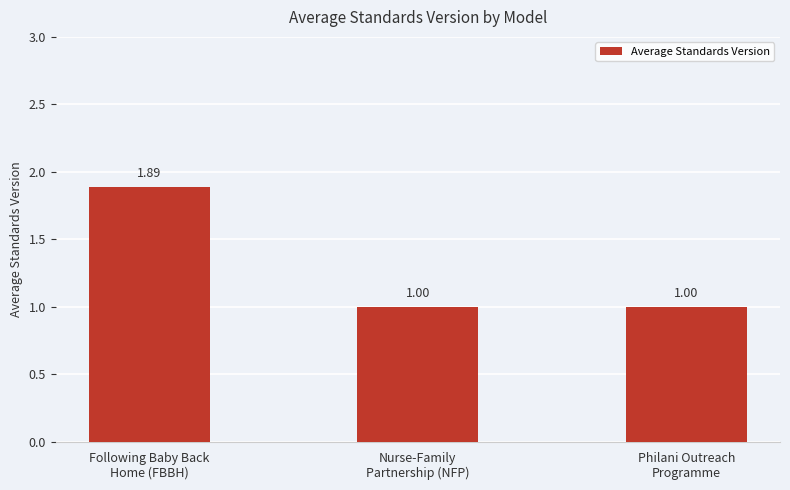

Is it true that the value at Nurse-Family
Partnership (NFP) is 1.0?

True